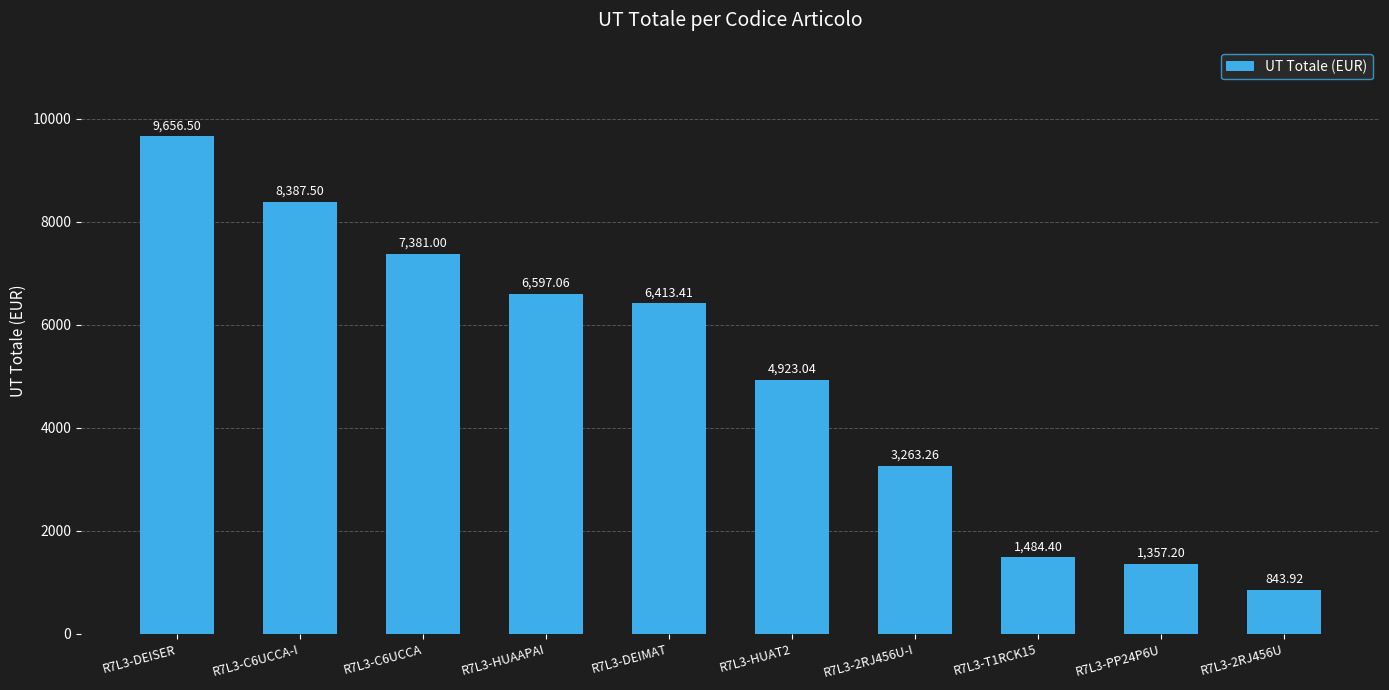

What position from the right is R7L3-2RJ456U-I?

4